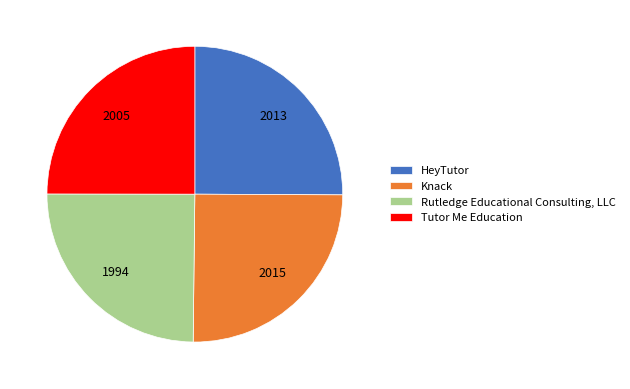

Approximately how many times larger is the value at Tutor Me Education compared to Knack?

1.0